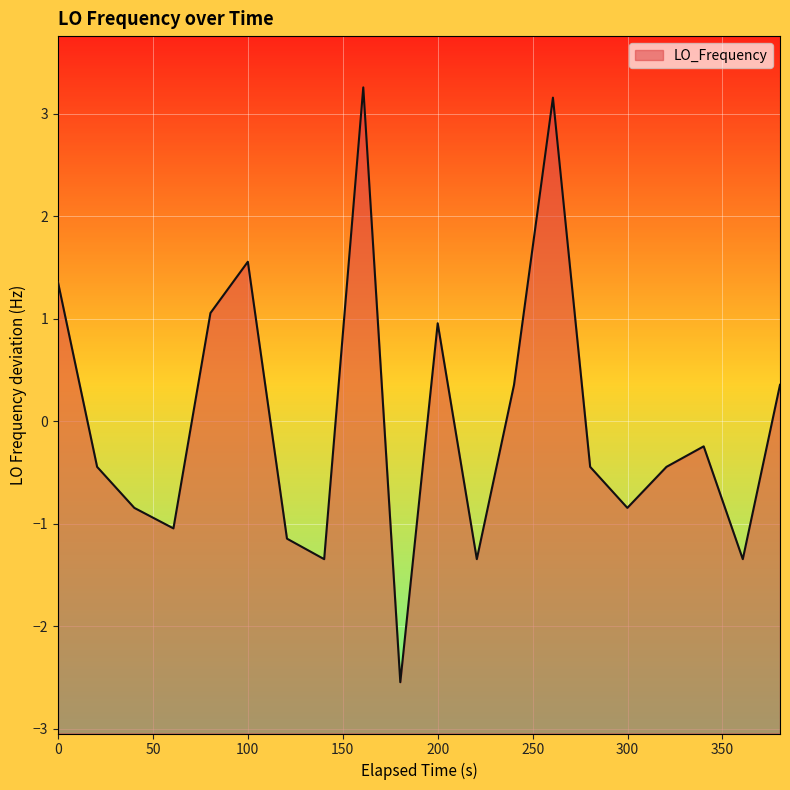

Reading right to left, transcribe all the data shown in this chart.

0.4	-1.3	-0.2	-0.4	-0.8	-0.4	3.2	0.4	-1.3	1.0	-2.5	3.3	-1.3	-1.1	1.6	1.1	-1.0	-0.8	-0.4	1.4